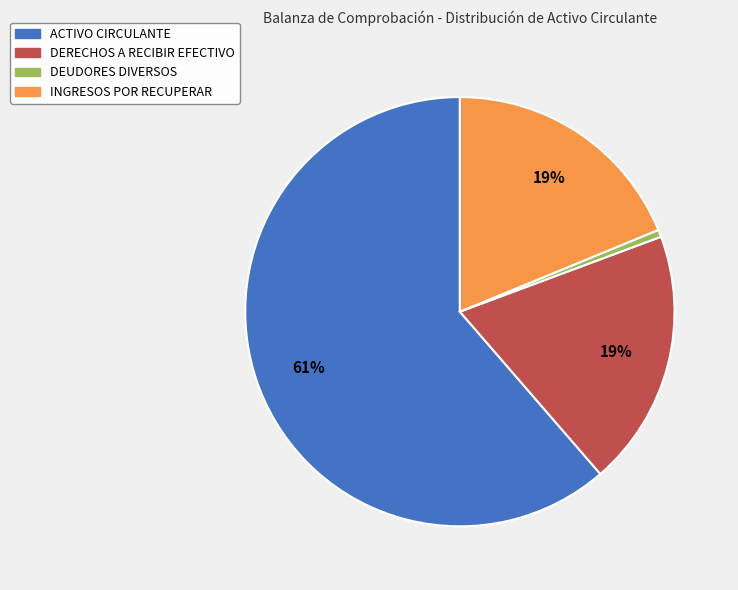

Count the number of slices in the pie.

4